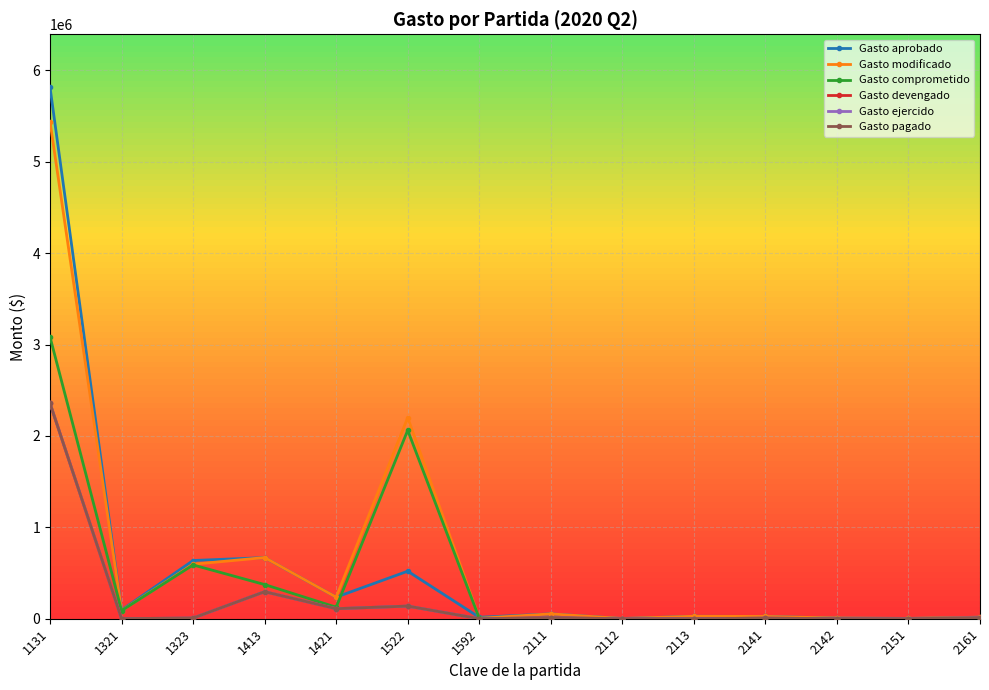

Between 2151 and 1131, which is larger?

1131